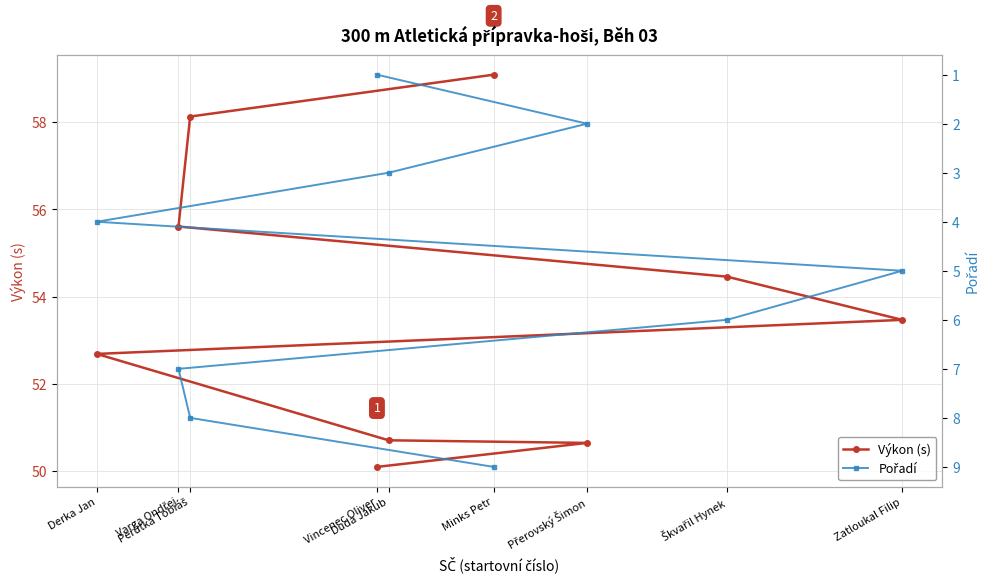

Rank the series at Přerovský Šimon from highest to lowest value.

Výkon (s), Pořadí